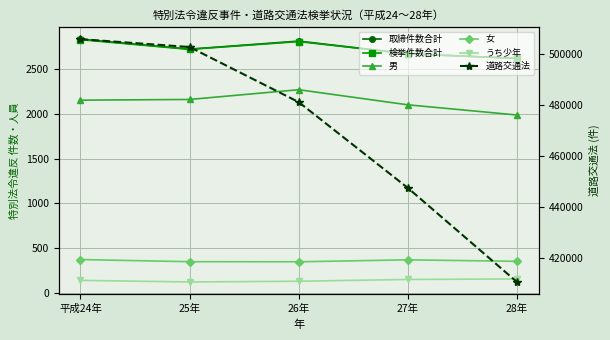

How many values in the 男 series are below 2154?

2